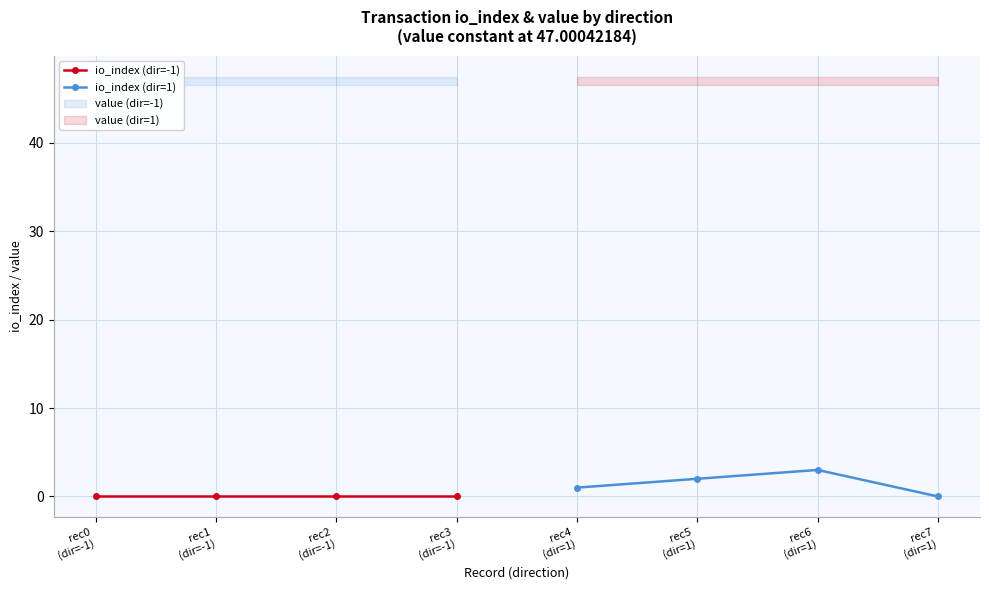

At which label is io_index (dir=-1) closest to 0?

rec0
(dir=-1)